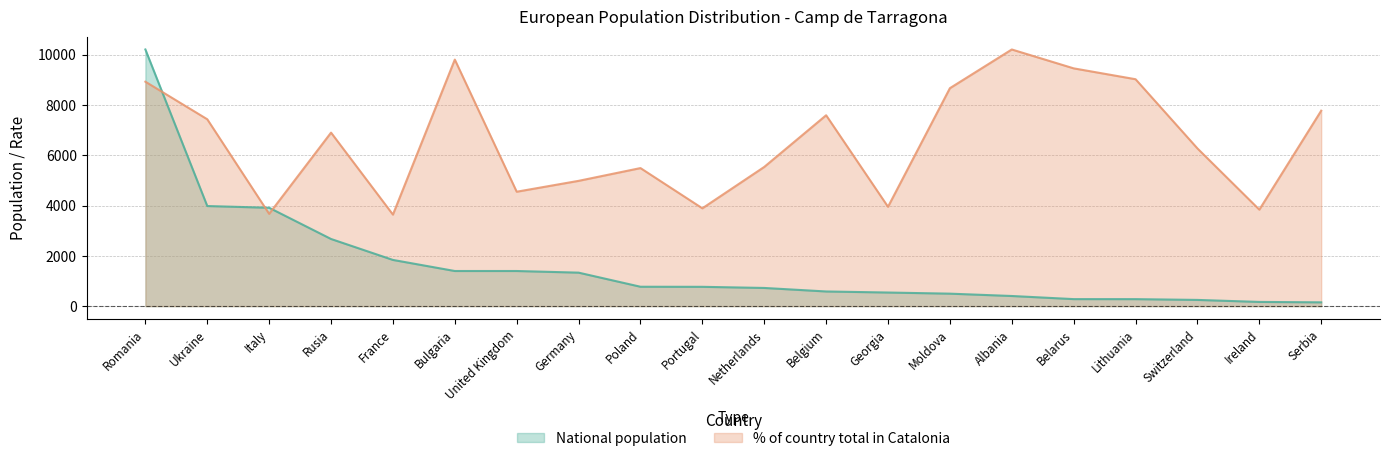

Rank the categories by National population value from highest to lowest.

Romania, Ukraine, Italy, Rusia, France, Bulgaria, United Kingdom, Germany, Poland, Portugal, Netherlands, Belgium, Georgia, Moldova, Albania, Belarus, Lithuania, Switzerland, Ireland, Serbia